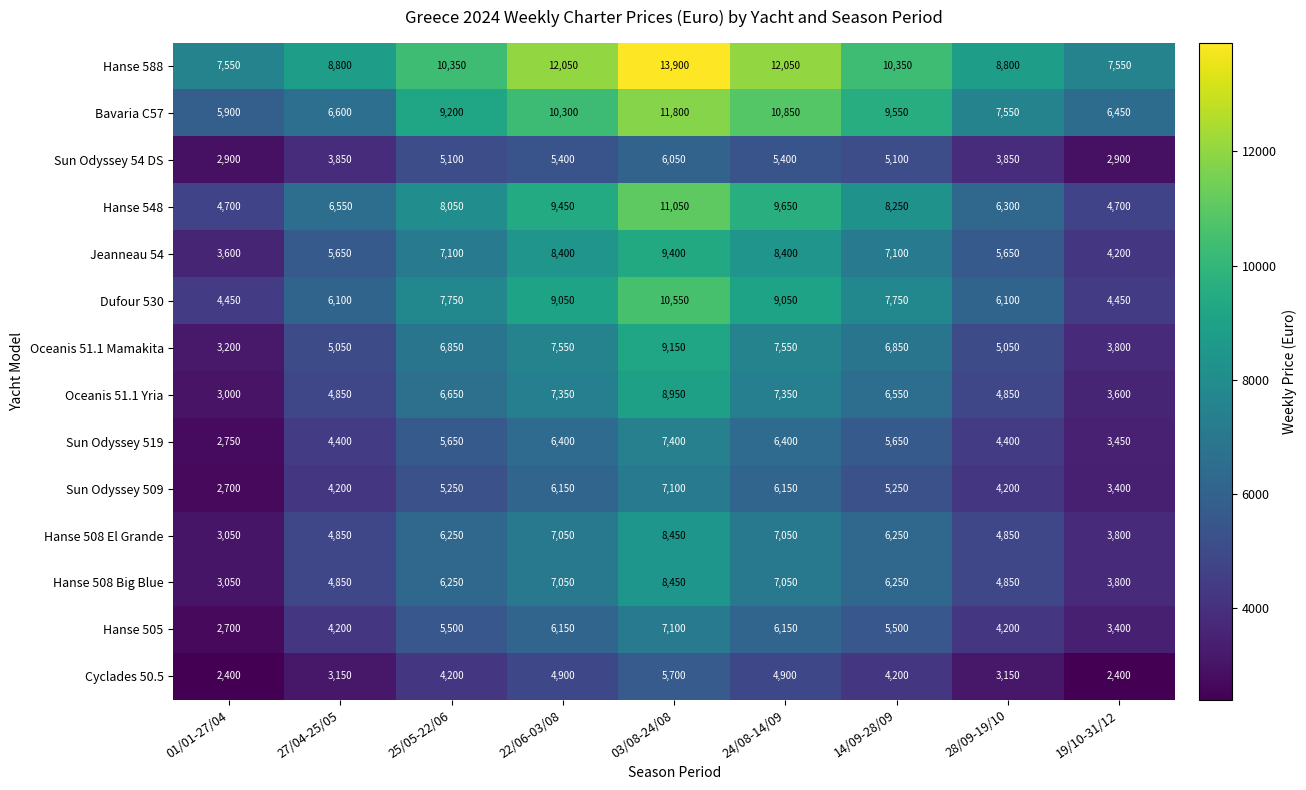

At which label does Bavaria C57 reach its peak?

03/08-24/08